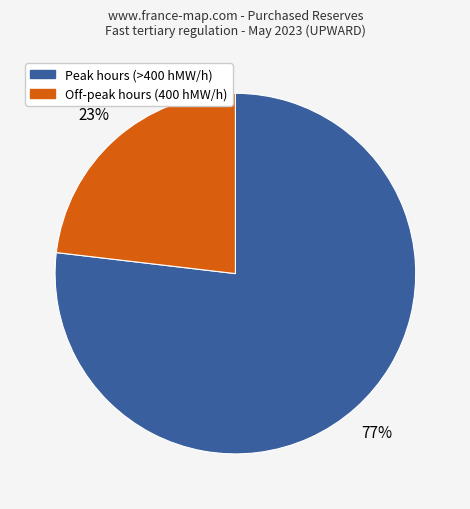

Is there any slice that represents more than half of the pie?

Yes